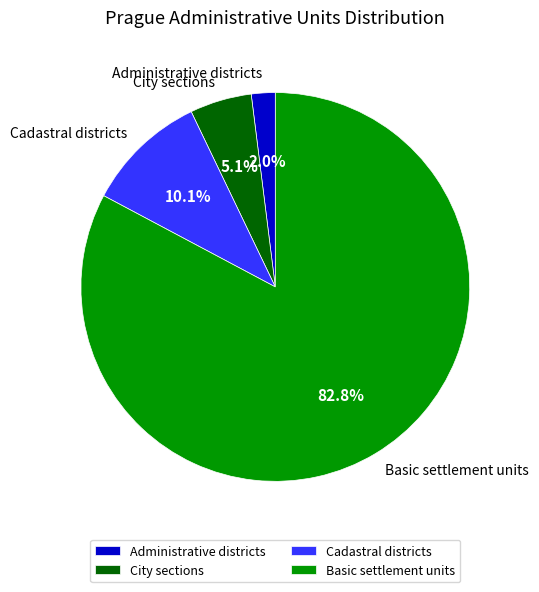

To the nearest percent, what portion does City sections represent?

5%